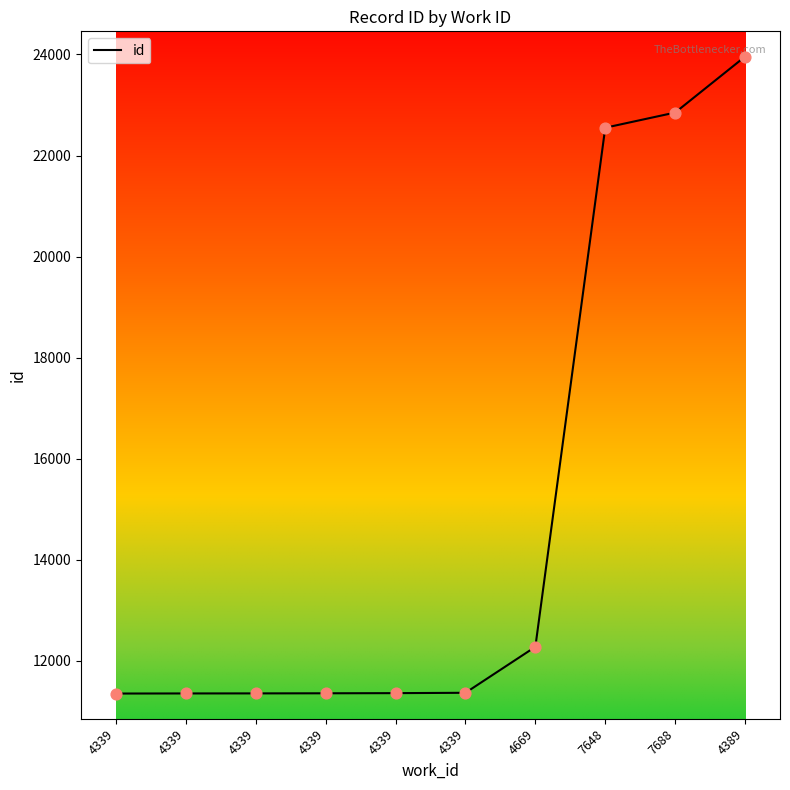

Between 4339 and 4339, which is larger?

4339